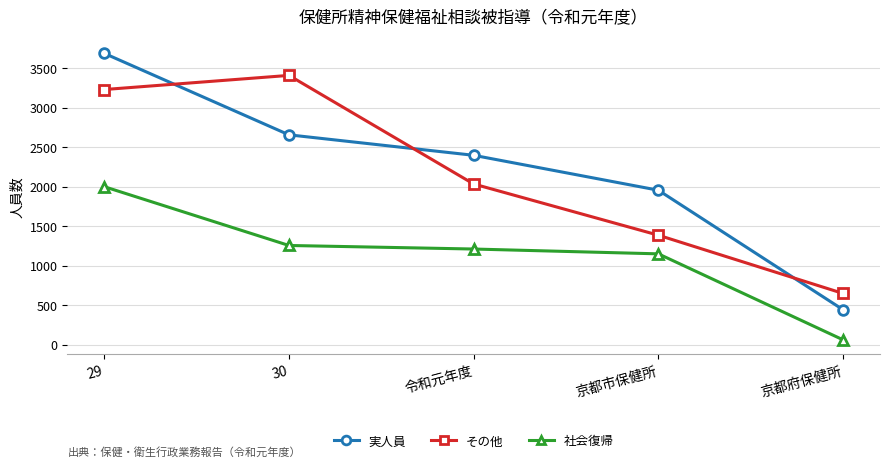

Reading right to left, list all the values displayed in this chart.

実人員: 京都府保健所=442	京都市保健所=1954	令和元年度=2396	30=2655	29=3686
その他: 京都府保健所=648	京都市保健所=1385	令和元年度=2033	30=3407	29=3228
社会復帰: 京都府保健所=61	京都市保健所=1149	令和元年度=1210	30=1255	29=1999